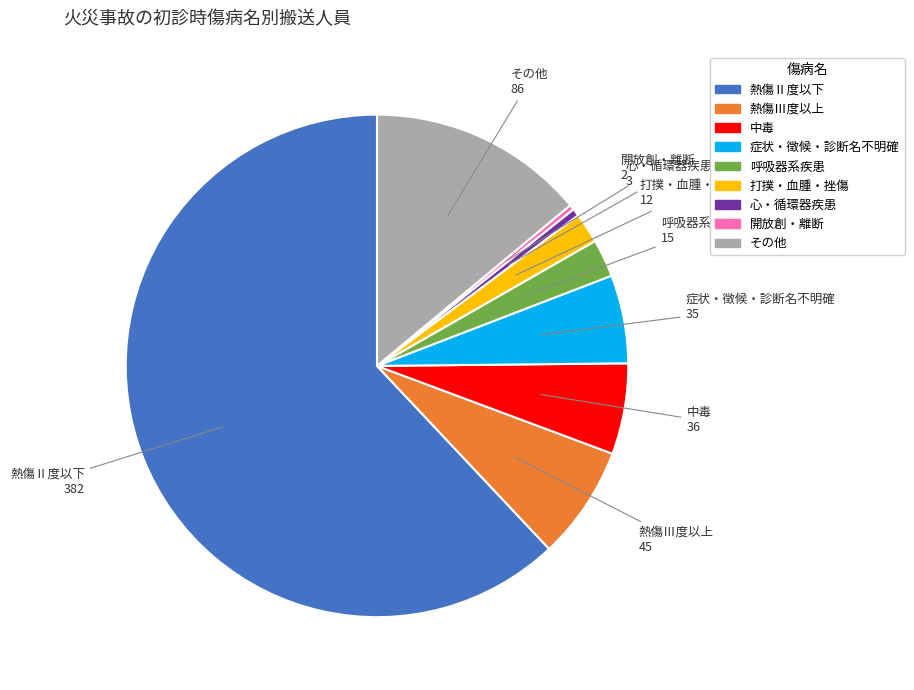

True or false: 呼吸器系疾患 accounts for 2% of the total.

True